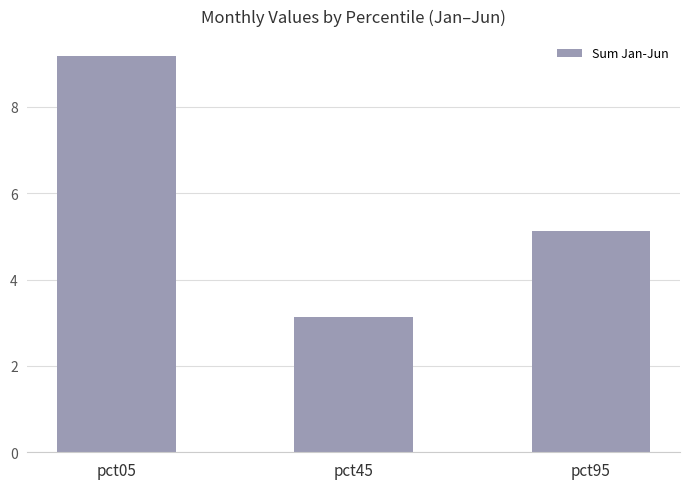

What is the difference between the second highest and minimum values?

2.0